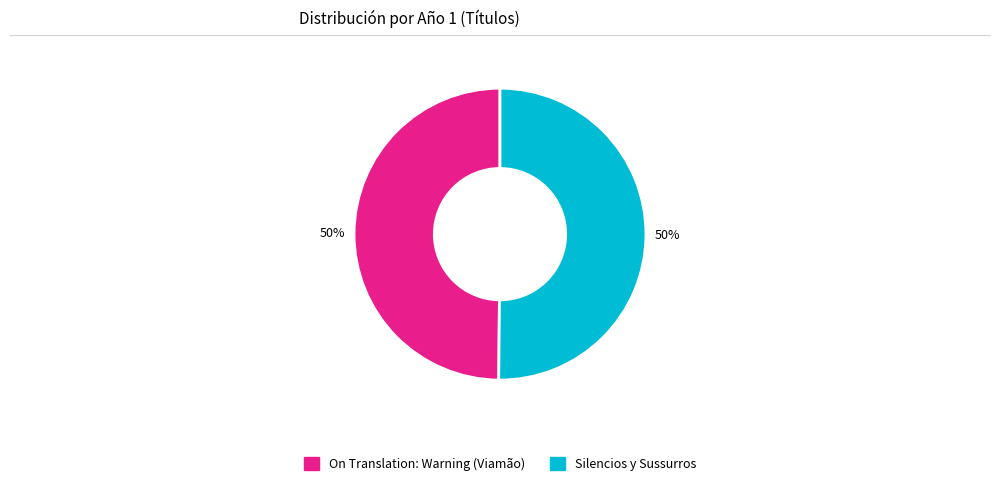

Approximately how many times larger is the value at Silencios y Sussurros compared to On Translation: Warning (Viamão)?

1.0